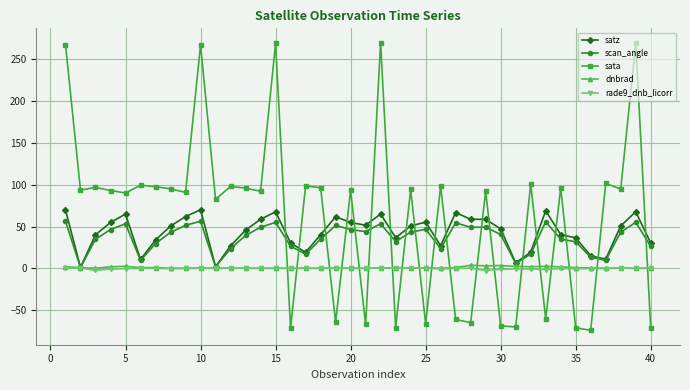

After their last crossing, which series has the higher values: sata or rade9_dnb_licorr?

rade9_dnb_licorr